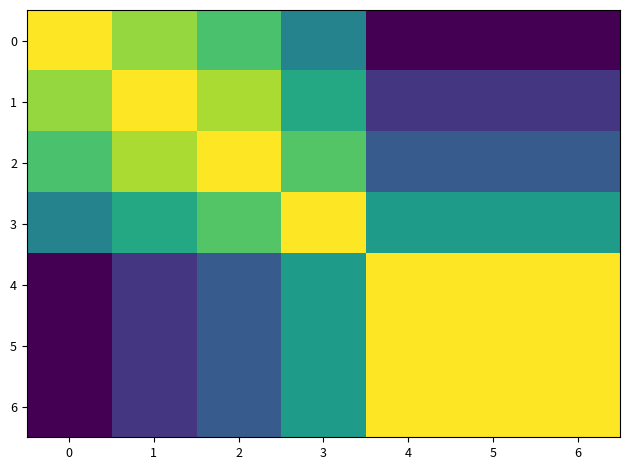

Reading left to right, list all the values displayed in this chart.

0: 0=-0.0	1=-7.4	2=-13.4	3=-25.8	4=-46.7	5=-46.7	6=-46.7
1: 0=-7.4	1=-0.0	2=-6.0	3=-18.4	4=-39.3	5=-39.3	6=-39.3
2: 0=-13.4	1=-6.0	2=-0.0	3=-12.4	4=-33.3	5=-33.3	6=-33.3
3: 0=-25.8	1=-18.4	2=-12.4	3=-0.0	4=-20.8	5=-20.9	6=-20.9
4: 0=-46.7	1=-39.3	2=-33.3	3=-20.8	4=-0.0	5=-0.0	6=-0.0
5: 0=-46.7	1=-39.3	2=-33.3	3=-20.9	4=-0.0	5=-0.0	6=-0.0
6: 0=-46.7	1=-39.3	2=-33.3	3=-20.9	4=-0.0	5=-0.0	6=-0.0